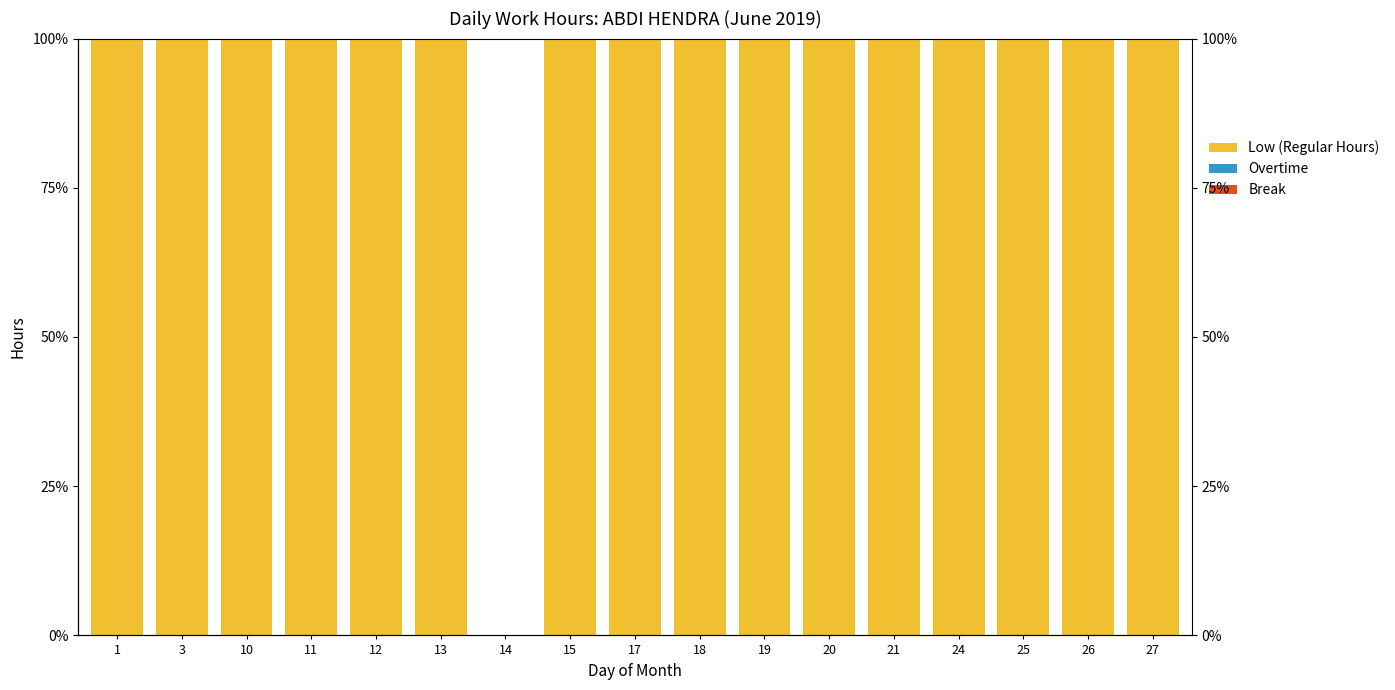

Reading left to right, list all the values displayed in this chart.

Low (Regular Hours): 100	100	100	100	100	100	0	100	100	100	100	100	100	100	100	100	100
Overtime: 0	0	0	0	0	0	0	0	0	0	0	0	0	0	0	0	0
Break: 0	0	0	0	0	0	0	0	0	0	0	0	0	0	0	0	0